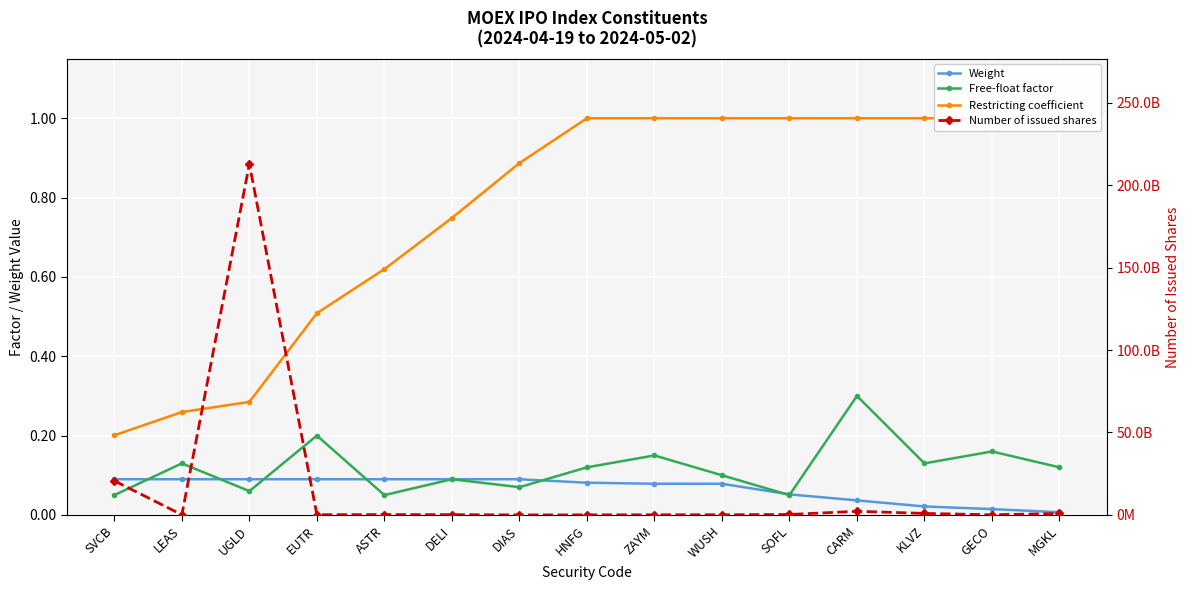

Where do Free-float factor and Weight first cross each other?

SVCB and LEAS